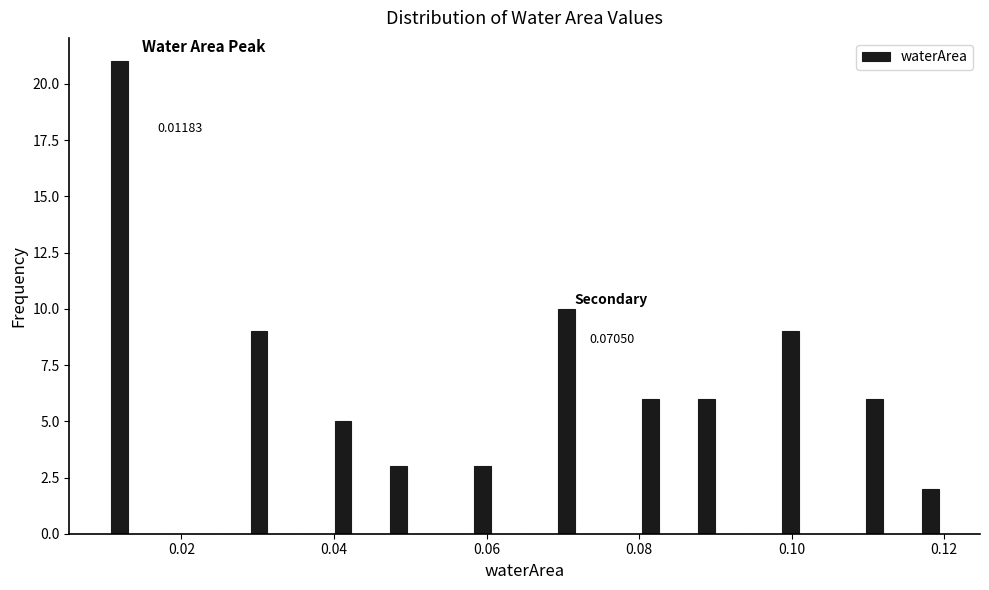

Read against the x-axis, roughly where is the centre of the tallest bar?

0.012